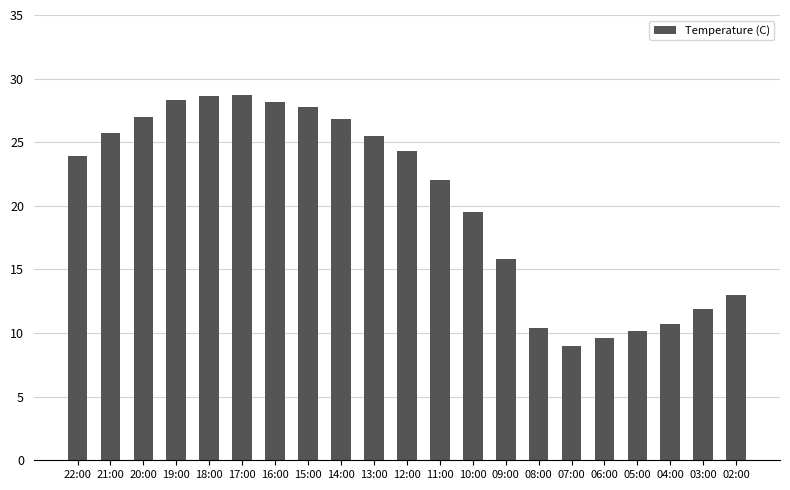

True or false: the data shows 15.8 at 09:00.

True